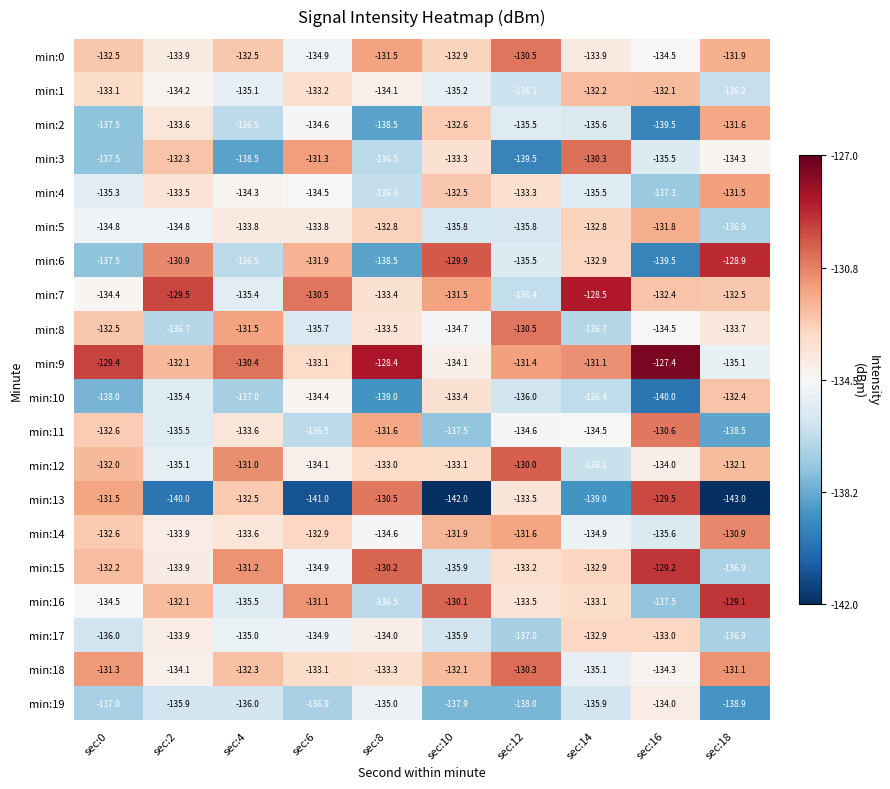

Is the value of min:17 at sec:2 greater than the value of min:19 at sec:18?

Yes